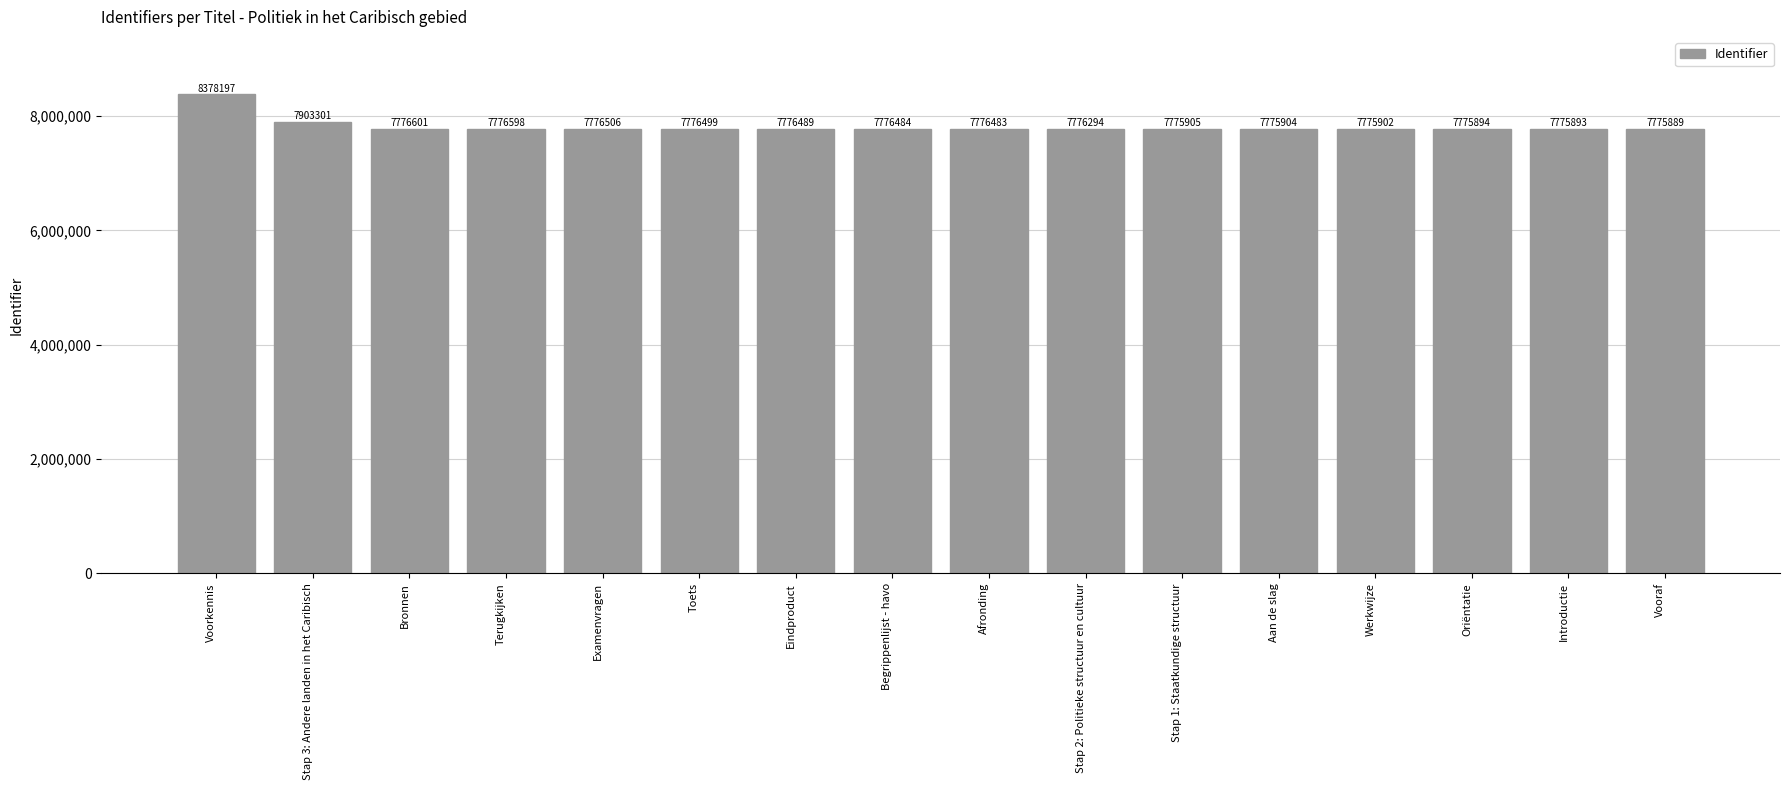

What is the approximate value at Afronding, to the nearest 50?

7776500